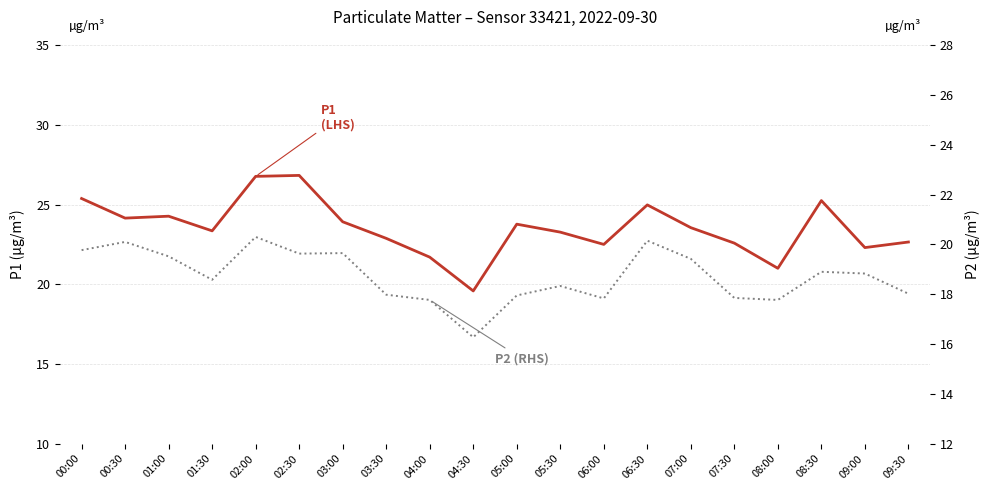

How many interior local valleys does the P2 (RHS) series have?

5